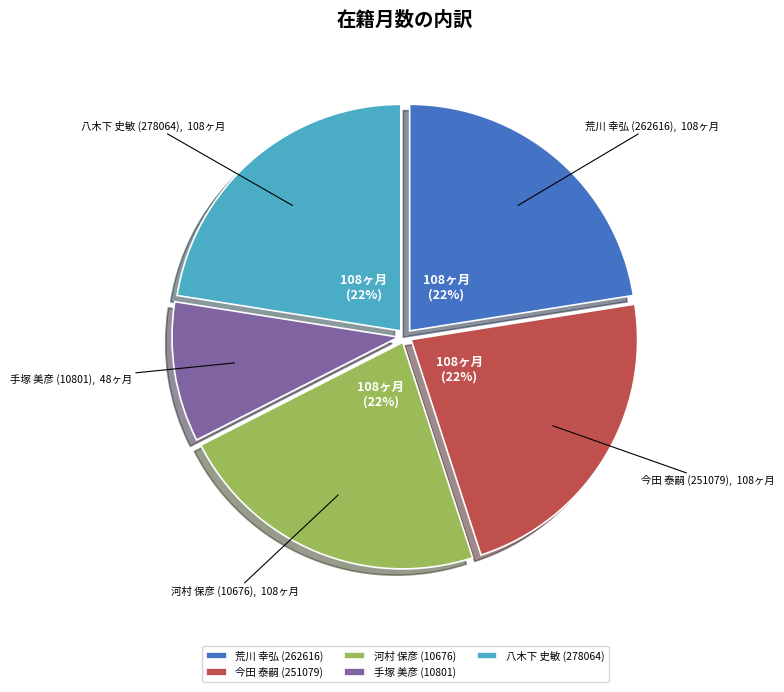

Do 八木下 史敏 (278064) and 手塚 美彦 (10801) together represent more than half of the pie?

No